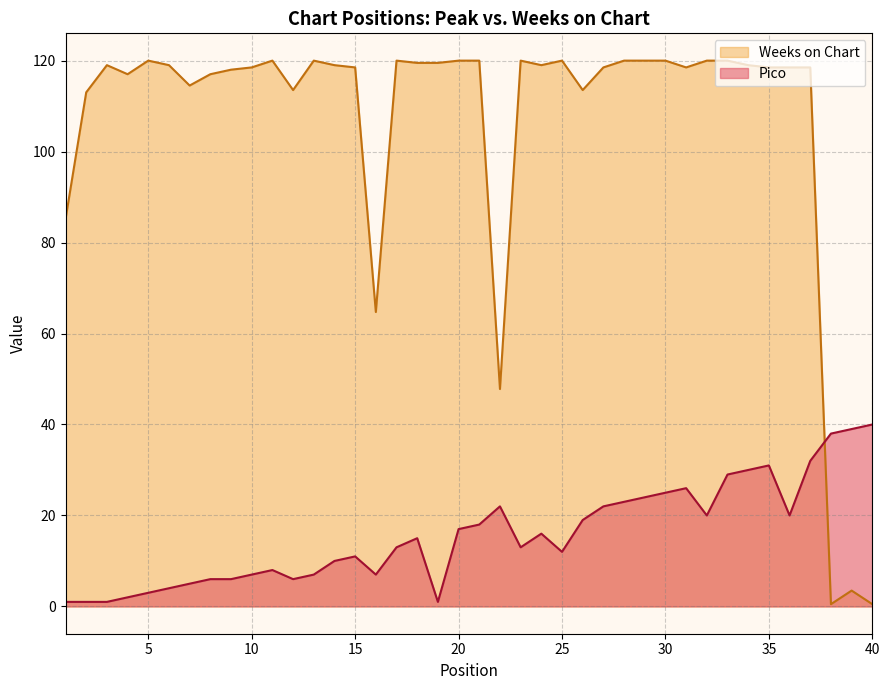

At which label does Weeks on Chart reach its minimum?

38